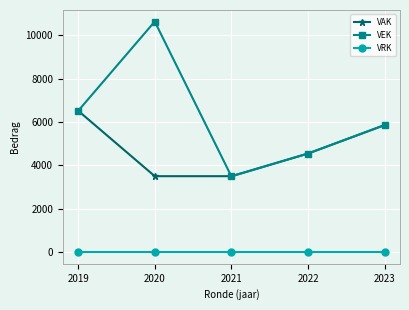

True or false: VEK has more than 2 points higher than both neighbors.

False